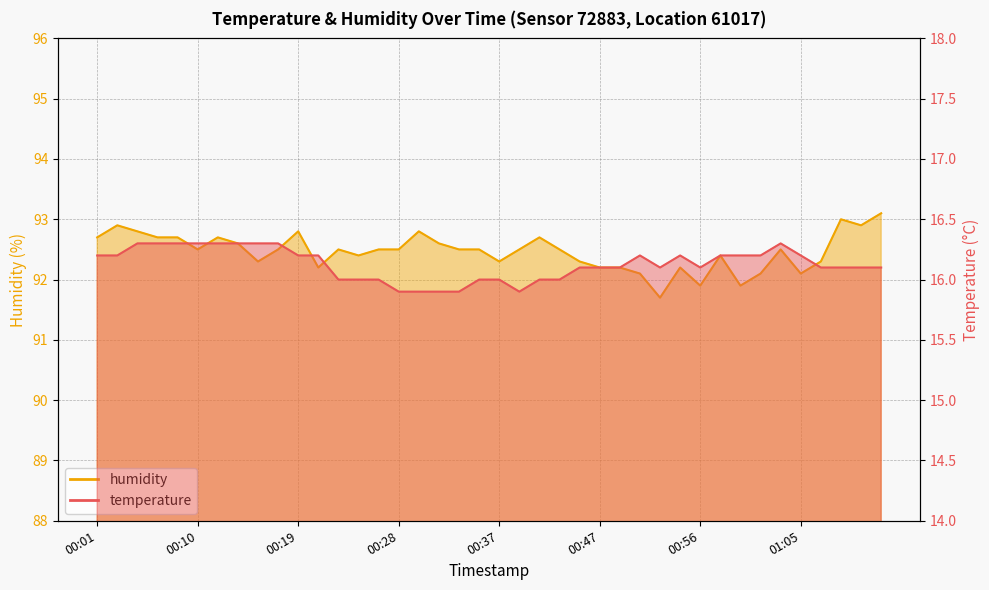

Does the chart have visible grid lines?

Yes